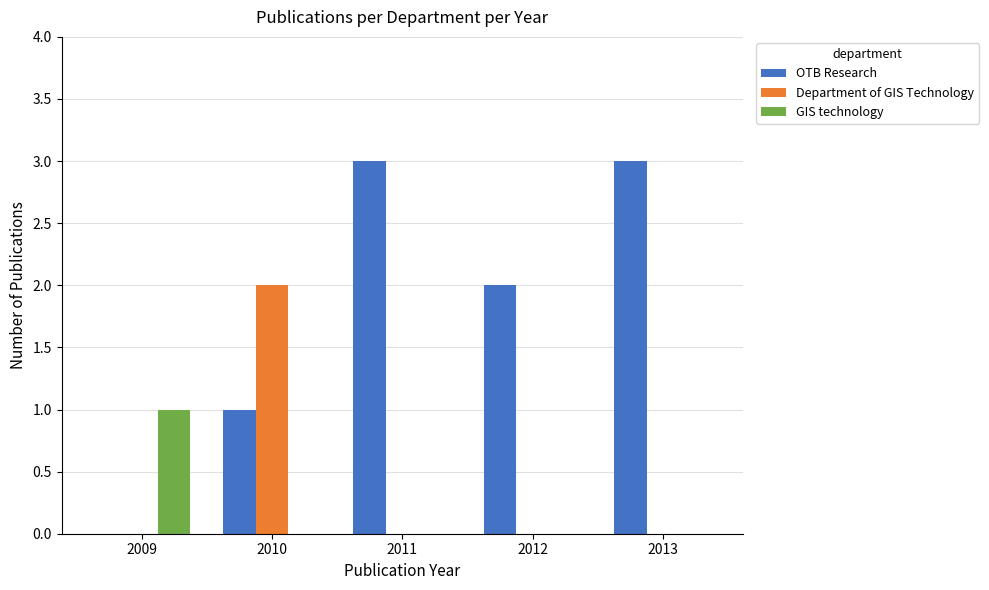

Between 2009 and 2013, which series saw the biggest shift?

OTB Research